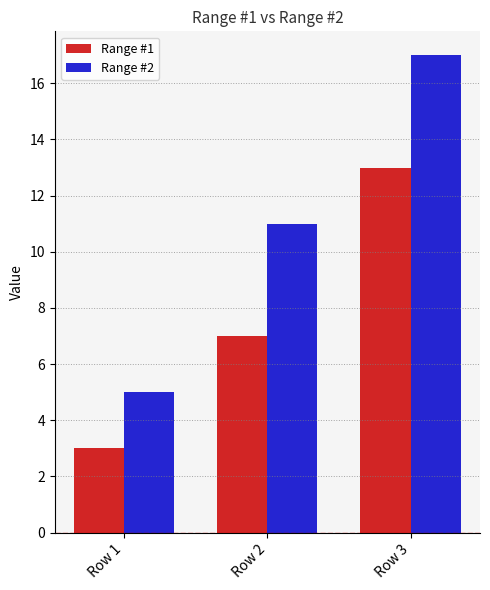

Reading left to right, extract all data points from this chart.

Range #1: 3	7	13
Range #2: 5	11	17